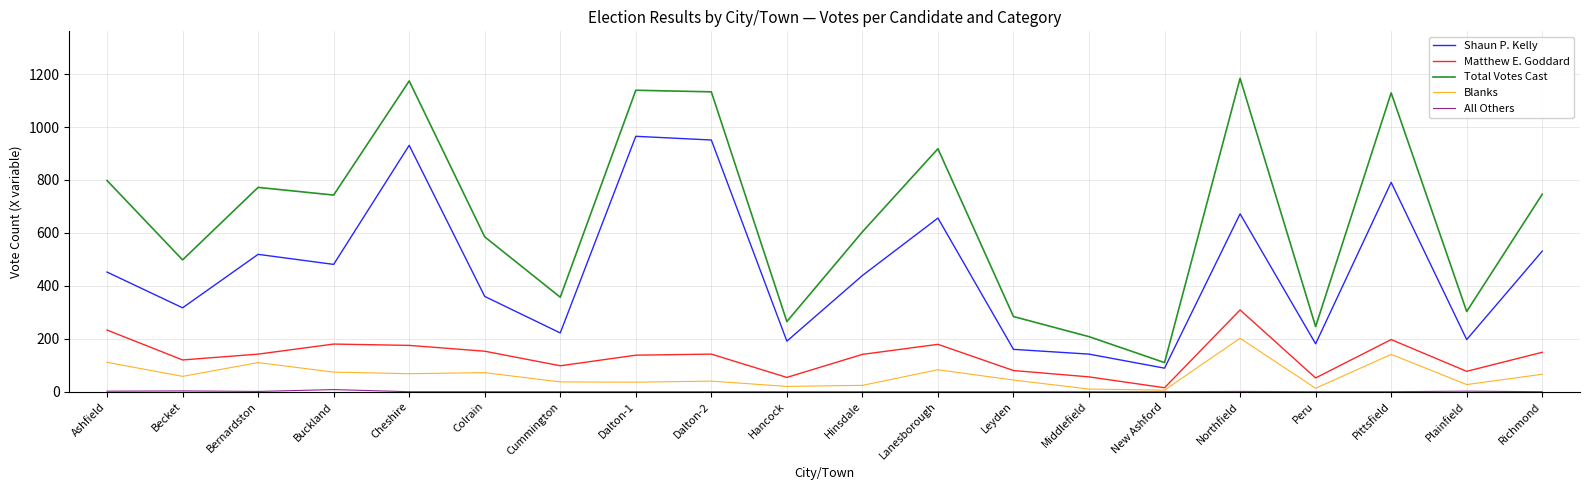

At which category does Total Votes Cast reach its first local valley?

Becket